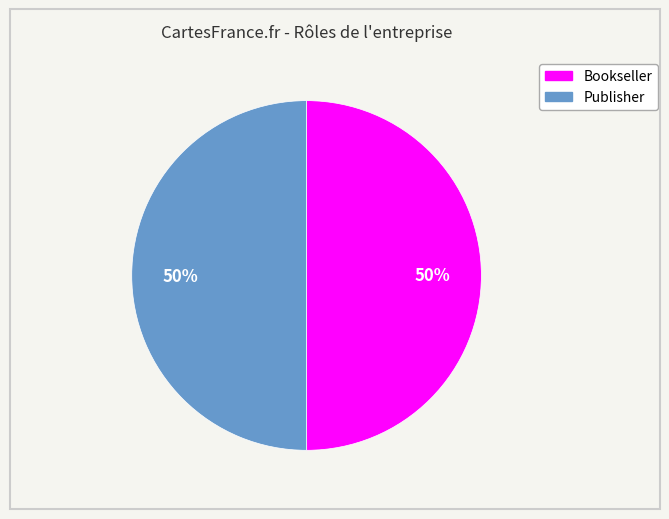

Combined, do Publisher and Bookseller account for over 50%?

Yes